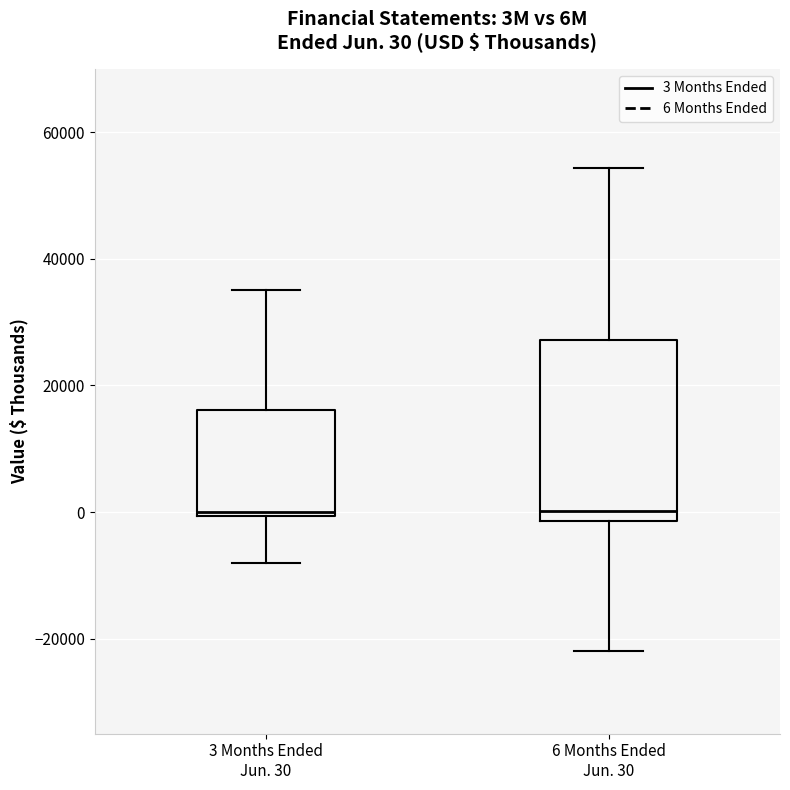

Which box is the tallest, from its lower edge to its upper edge?

6 Months Ended Jun. 30